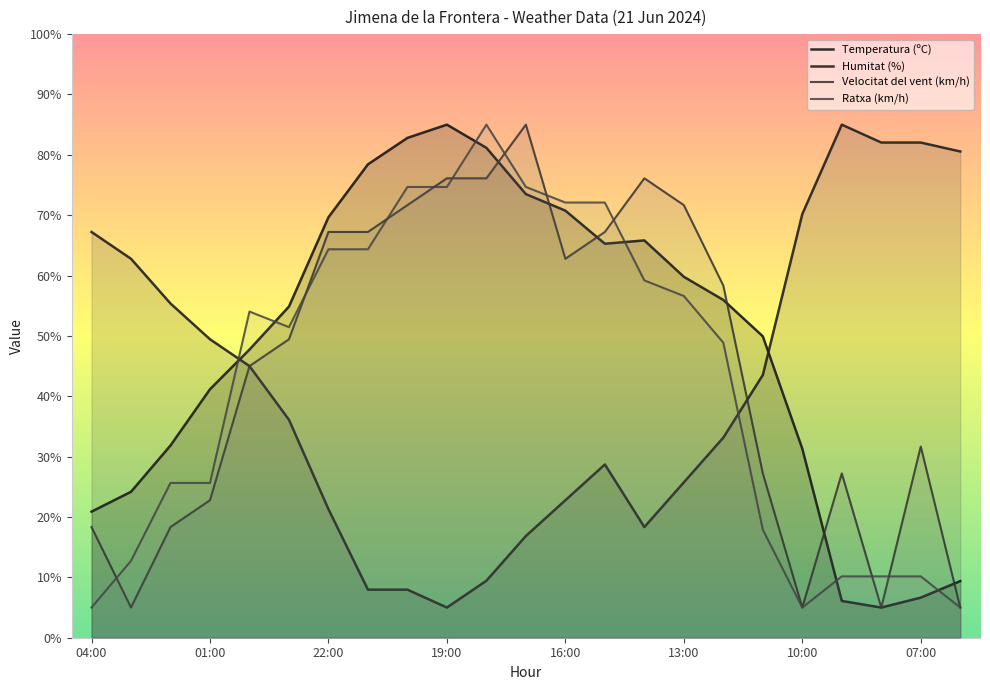

Does the chart display data point markers on the line(s)?

No